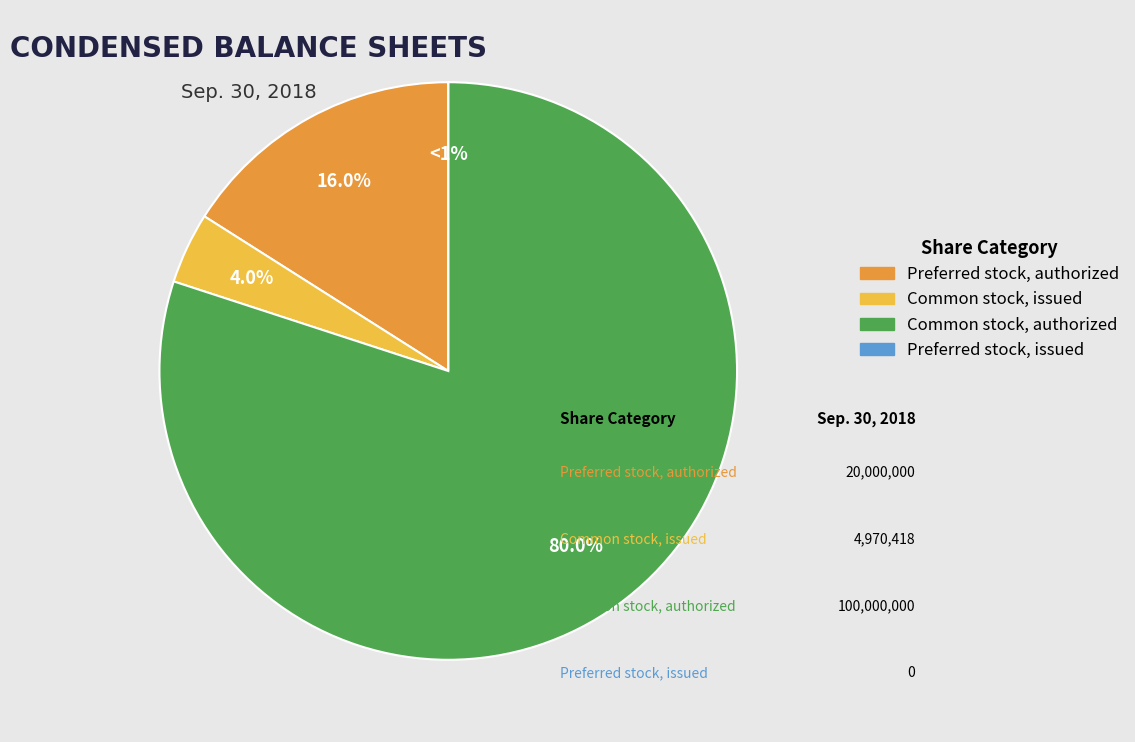

To the nearest percent, what percentage of the pie is Common stock, issued?

4%